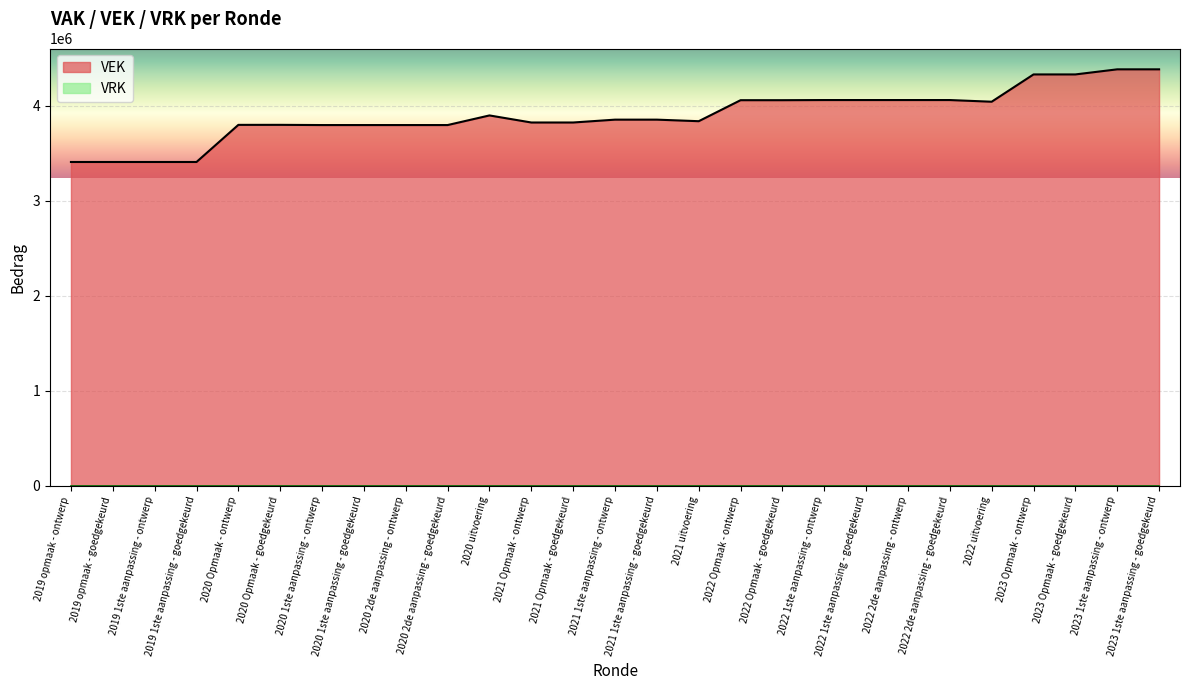

How many categories are shown in the chart?

27